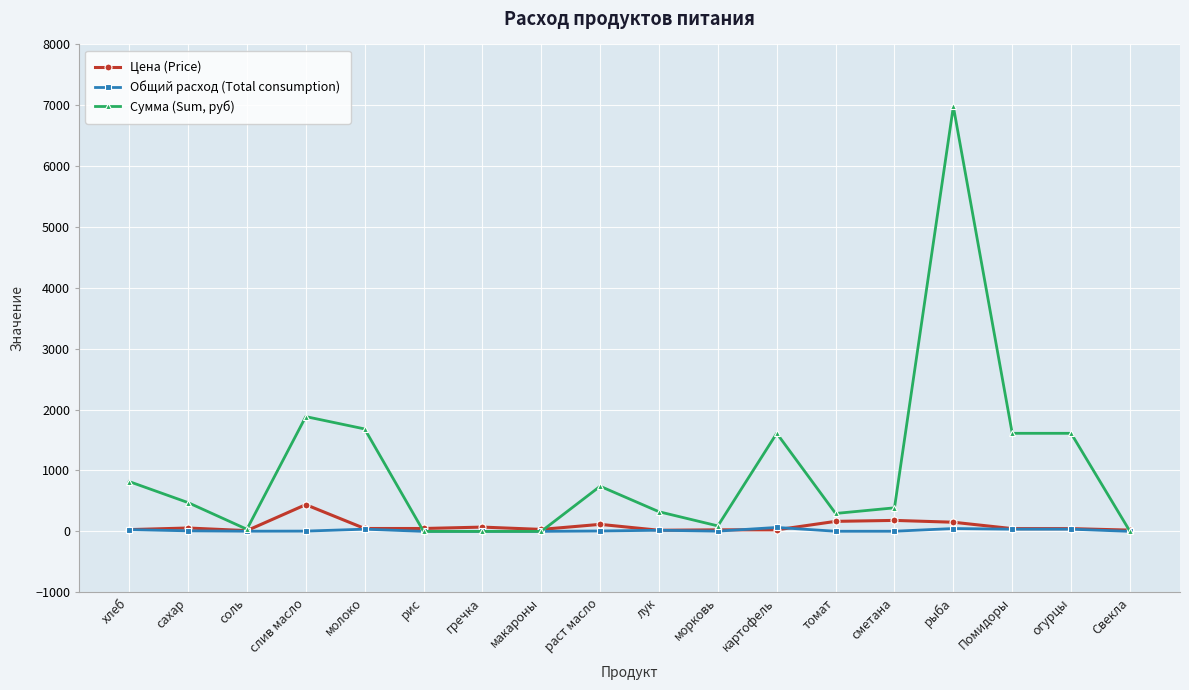

Where does the Цена (Price) series first go above 47?

сахар